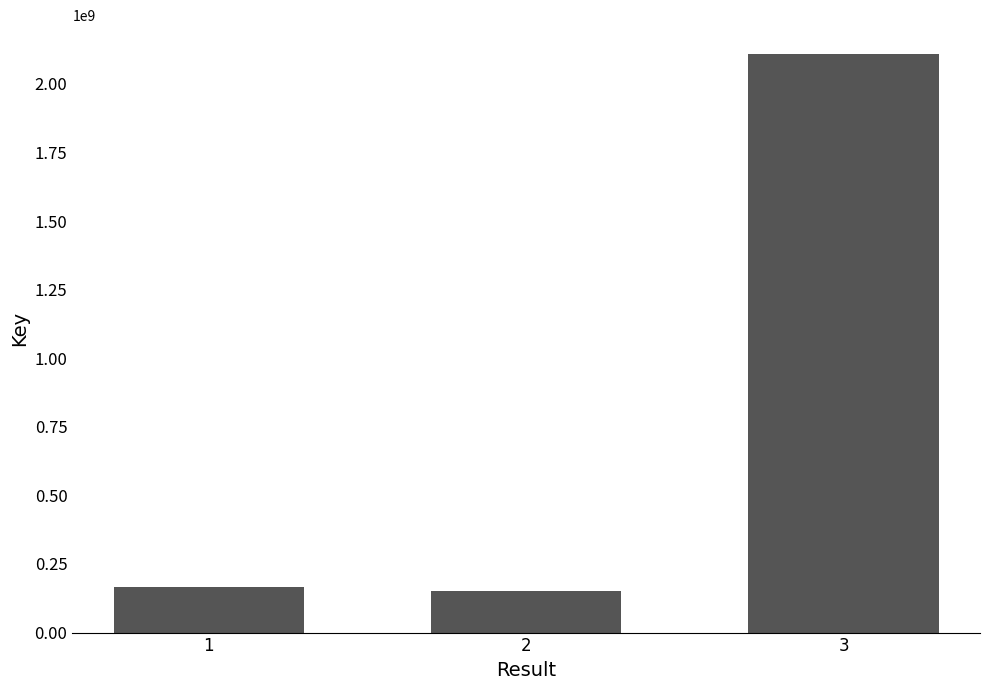

At which category does the chart reach its peak across all series?

3